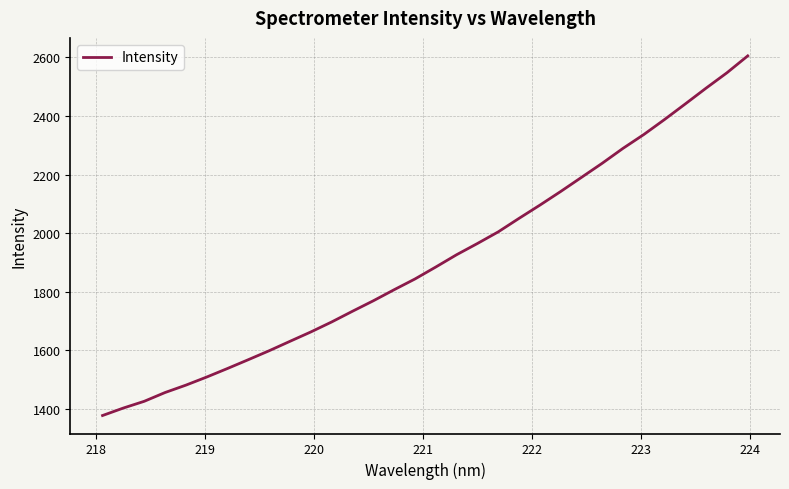

What is the minimum value shown in the chart?

1377.5